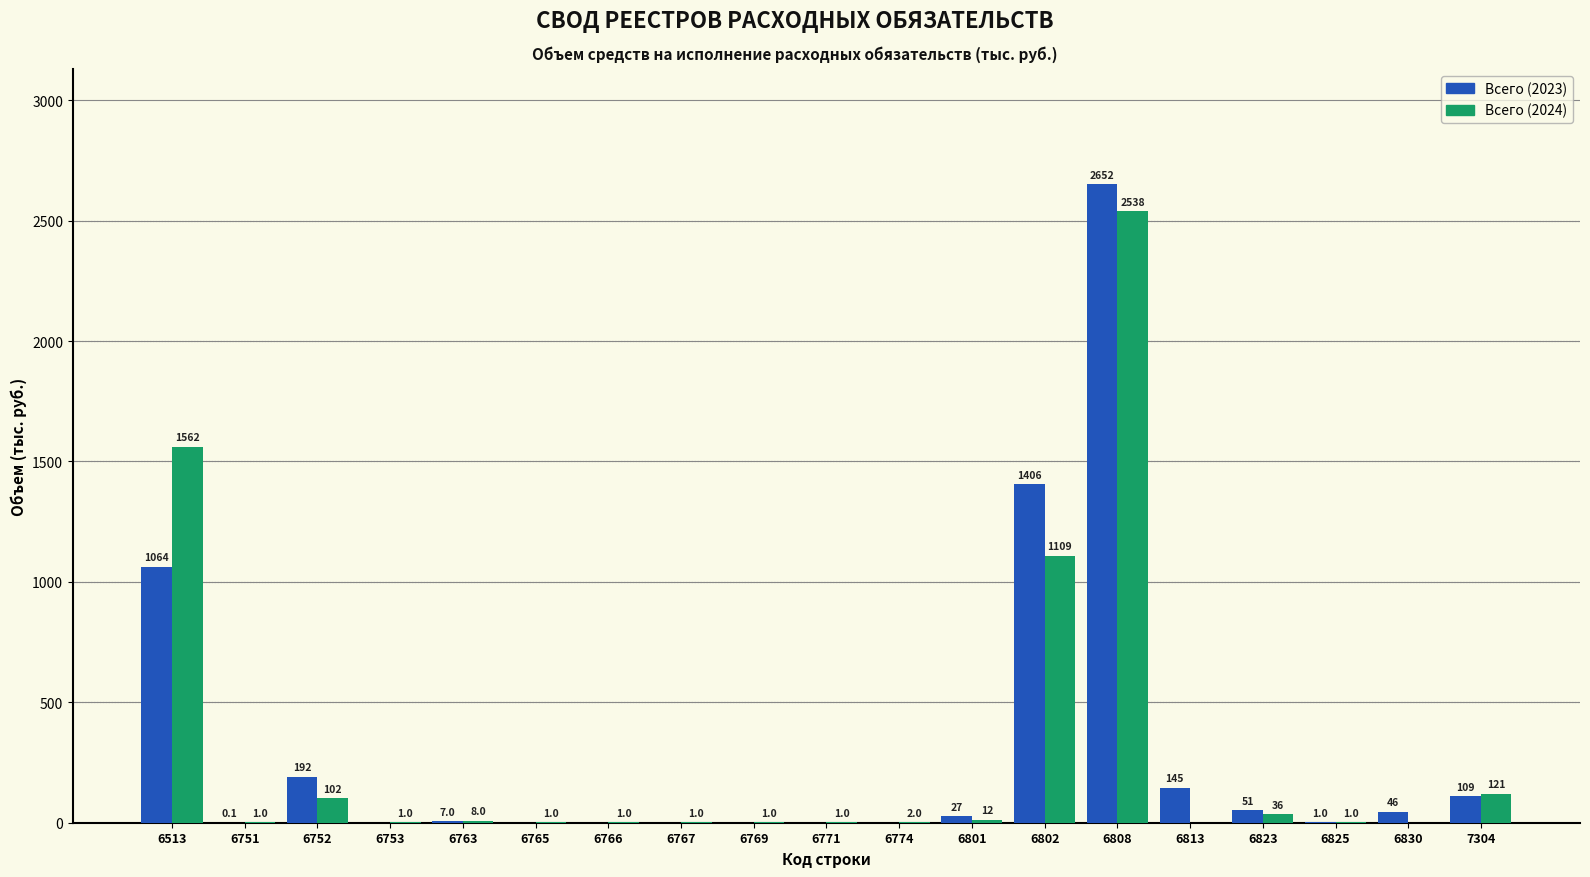

Reading left to right, extract all data points from this chart.

Всего (2023): 6513=1063.5	6751=0.1	6752=191.6	6753=0.0	6763=7.0	6765=0.0	6766=0.0	6767=0.0	6769=0.0	6771=0.0	6774=0.0	6801=26.9	6802=1406.3	6808=2652.0	6813=145.2	6823=51.0	6825=1.0	6830=45.5	7304=109.4
Всего (2024): 6513=1561.7	6751=1.0	6752=102.0	6753=1.0	6763=8.0	6765=1.0	6766=1.0	6767=1.0	6769=1.0	6771=1.0	6774=2.0	6801=12.0	6802=1109.0	6808=2537.8	6813=0.0	6823=36.5	6825=1.0	6830=0.0	7304=120.8